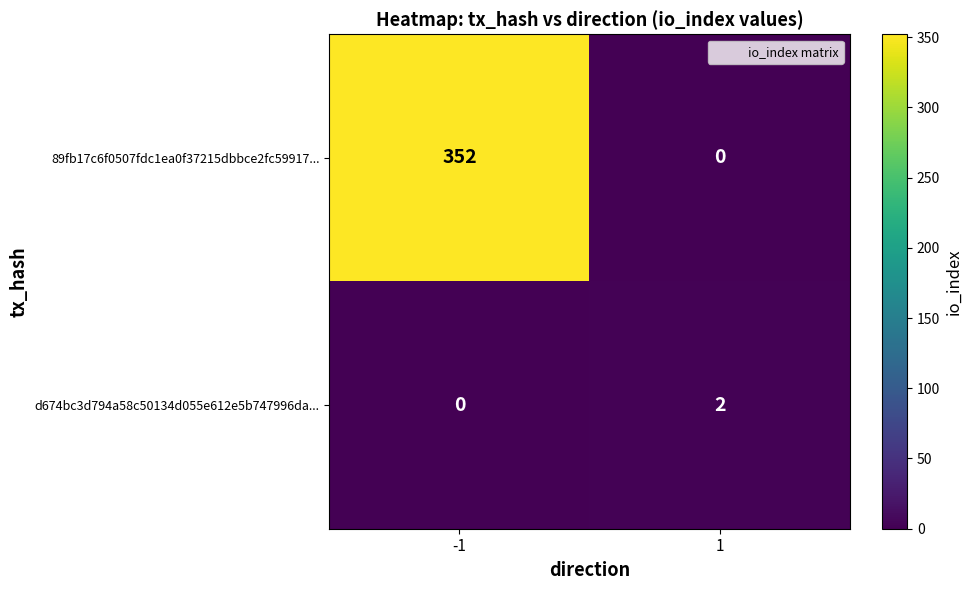

What is the difference between the highest and lowest values at 1?

2